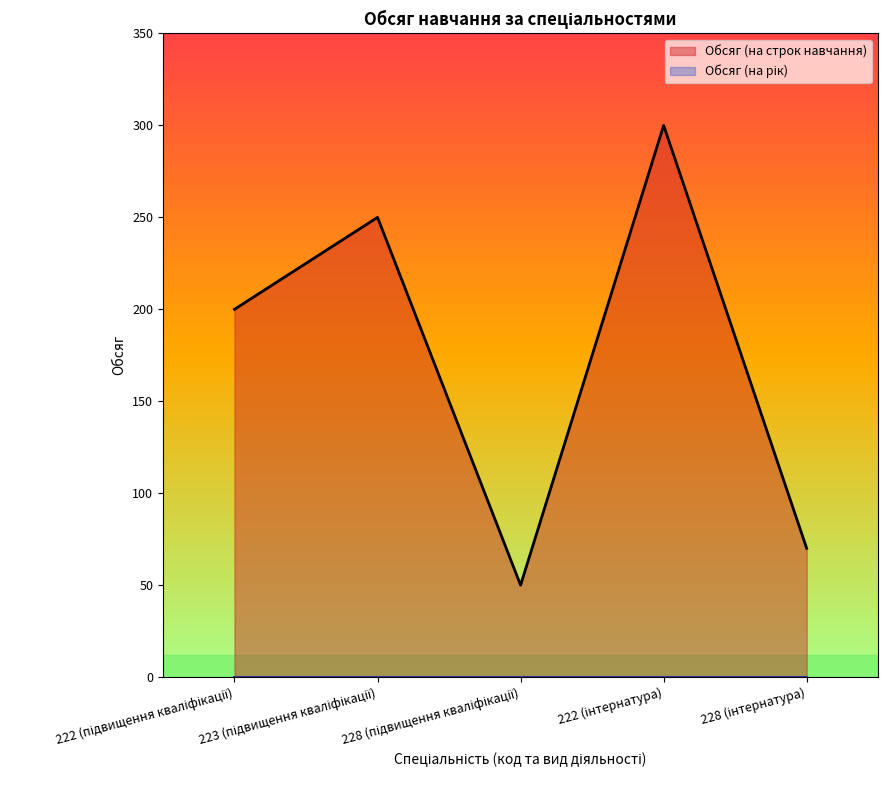

The value at 222 (підвищення кваліфікації) is 200. True or false?

True